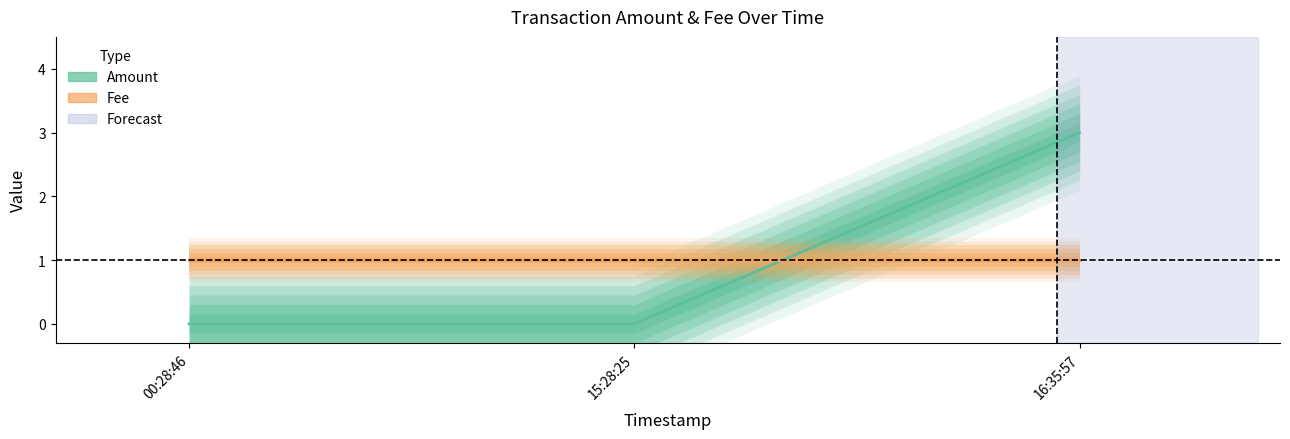

What is the difference between the maximum and minimum values in the Amount series?

3